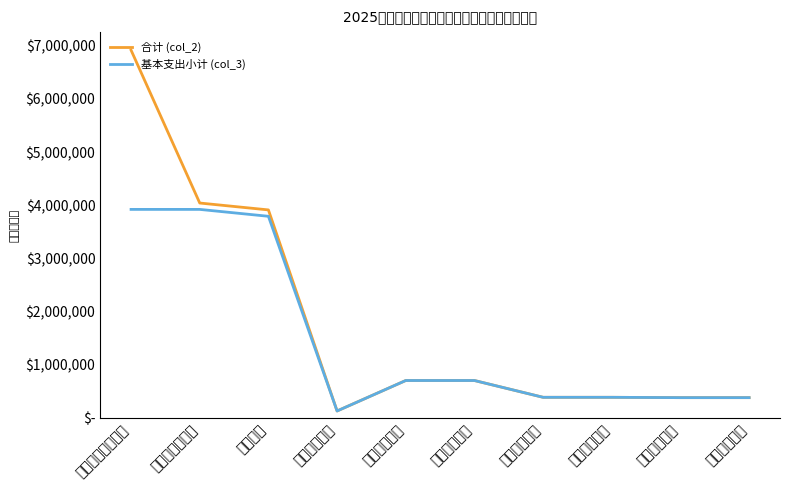

True or false: 基本支出小计 (col_3) and 合计 (col_2) cross at least once.

False